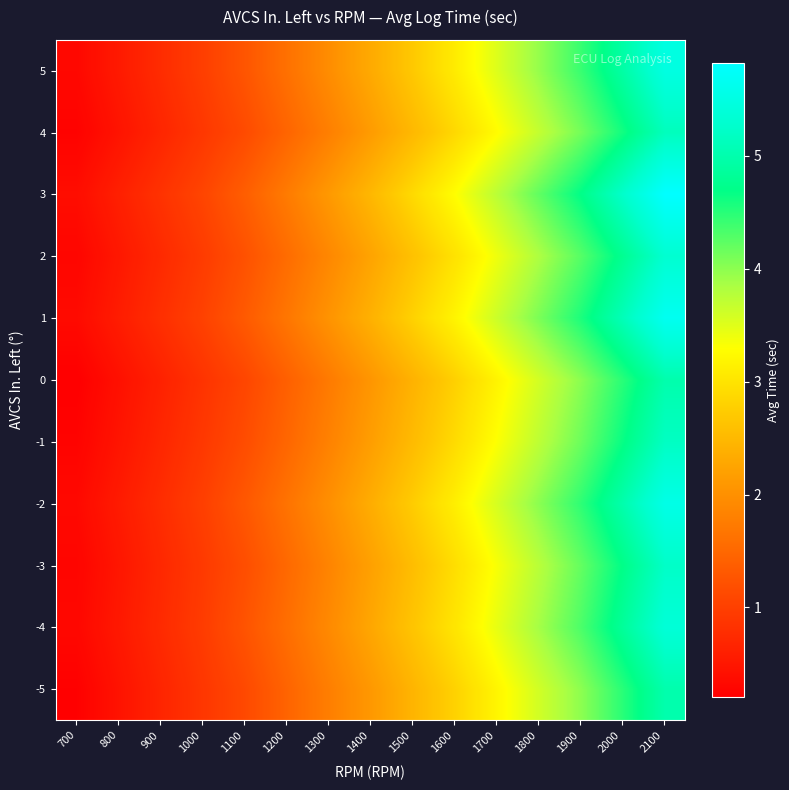

Reading left to right, what are all the values shown in this chart?

-5: 700=0.2	800=0.5	900=0.7	1000=0.9	1100=1.1	1200=1.4	1300=1.8	1400=2.1	1500=2.5	1600=2.8	1700=3.2	1800=3.6	1900=4.0	2000=4.5	2100=5.0
-4: 700=0.3	800=0.5	900=0.7	1000=1.0	1100=1.2	1200=1.6	1300=1.9	1400=2.3	1500=2.6	1600=3.0	1700=3.5	1800=3.9	1900=4.3	2000=4.8	2100=5.4
-3: 700=0.3	800=0.5	900=0.7	1000=0.9	1100=1.2	1200=1.5	1300=1.9	1400=2.2	1500=2.6	1600=2.9	1700=3.3	1800=3.8	1900=4.2	2000=4.7	2100=5.2
-2: 700=0.3	800=0.6	900=0.8	1000=1.0	1100=1.3	1200=1.6	1300=2.0	1400=2.4	1500=2.7	1600=3.1	1700=3.6	1800=4.0	1900=4.5	2000=5.0	2100=5.5
-1: 700=0.3	800=0.5	900=0.7	1000=0.9	1100=1.2	1200=1.5	1300=1.8	1400=2.2	1500=2.5	1600=2.9	1700=3.3	1800=3.7	1900=4.2	2000=4.7	2100=5.2
0: 700=0.2	800=0.4	900=0.6	1000=0.8	1100=1.1	1200=1.4	1300=1.7	1400=2.1	1500=2.4	1600=2.8	1700=3.2	1800=3.6	1900=4.0	2000=4.5	2100=5.0
1: 700=0.3	800=0.6	900=0.8	1000=1.0	1100=1.3	1200=1.7	1300=2.0	1400=2.4	1500=2.8	1600=3.2	1700=3.6	1800=4.1	1900=4.6	2000=5.1	2100=5.7
2: 700=0.3	800=0.5	900=0.7	1000=0.9	1100=1.2	1200=1.6	1300=1.9	1400=2.2	1500=2.6	1600=3.0	1700=3.4	1800=3.8	1900=4.3	2000=4.8	2100=5.3
3: 700=0.4	800=0.6	900=0.8	1000=1.1	1100=1.4	1200=1.7	1300=2.1	1400=2.5	1500=2.9	1600=3.3	1700=3.8	1800=4.2	1900=4.7	2000=5.2	2100=5.8
4: 700=0.2	800=0.5	900=0.7	1000=0.9	1100=1.1	1200=1.5	1300=1.8	1400=2.1	1500=2.5	1600=2.9	1700=3.3	1800=3.7	1900=4.1	2000=4.6	2100=5.1
5: 700=0.3	800=0.5	900=0.8	1000=1.0	1100=1.3	1200=1.6	1300=2.0	1400=2.3	1500=2.7	1600=3.1	1700=3.5	1800=4.0	1900=4.4	2000=4.9	2100=5.5